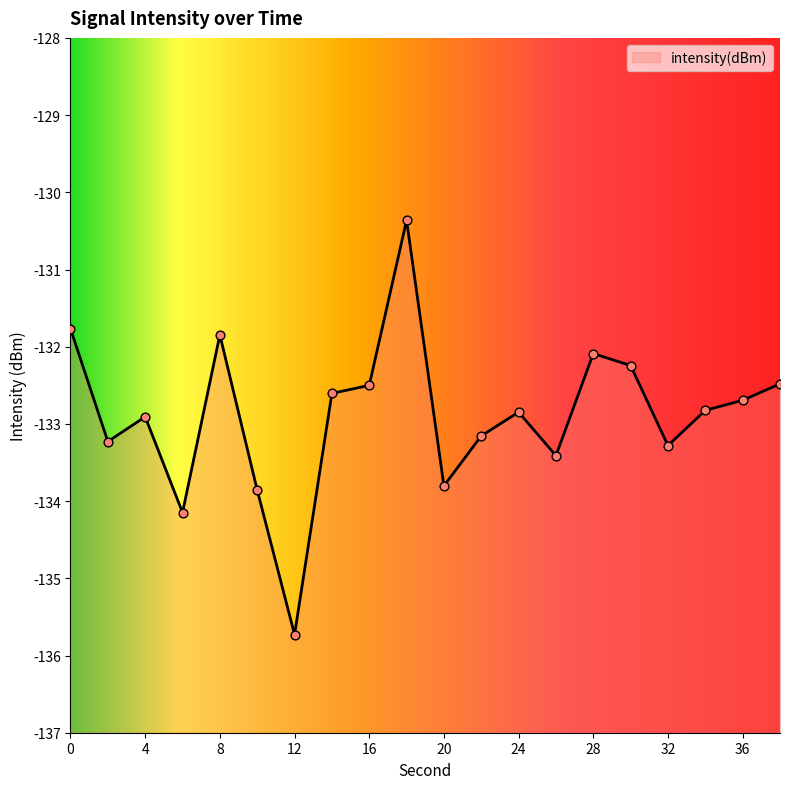

Which has a higher value, 18 or 0?

18